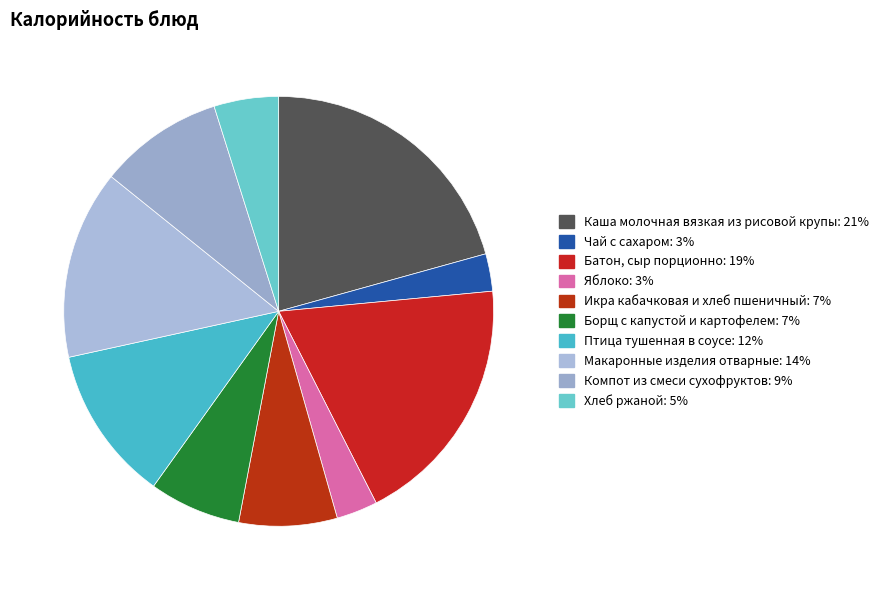

To the nearest percent, what is the combined percentage of Макаронные изделия отварные and Хлеб ржаной?

19%